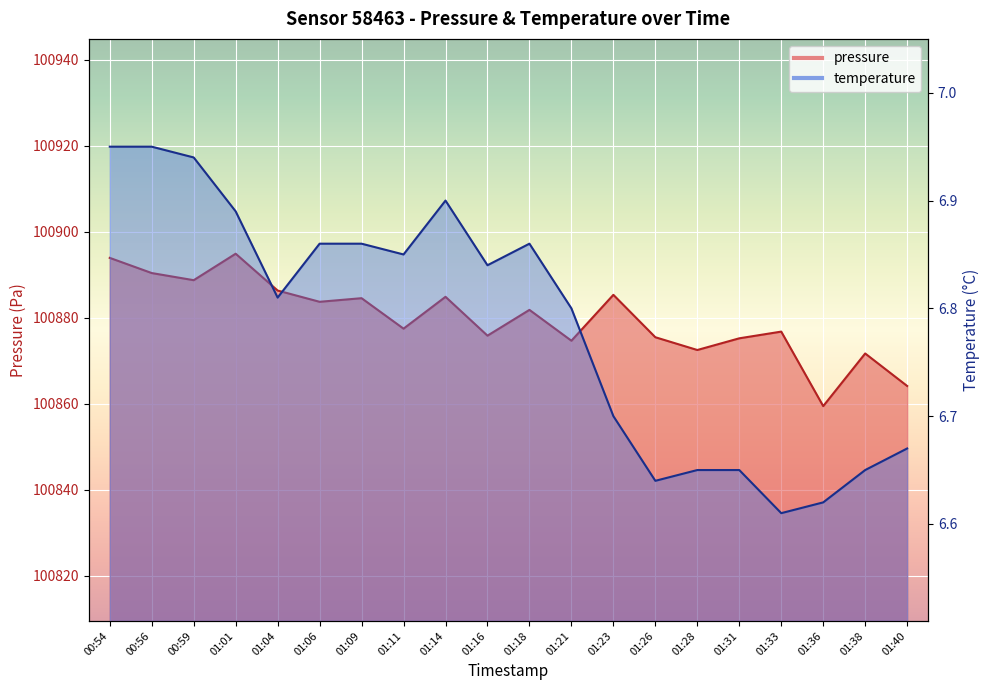

What is the label of the 18th point from the right?

00:59